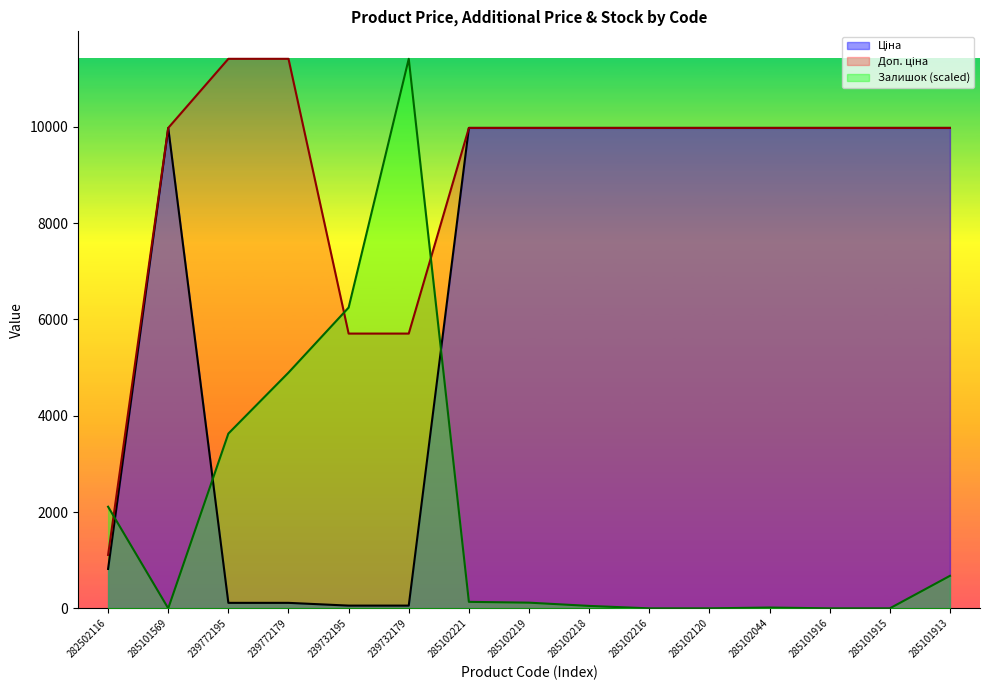

Where is the first local maximum for Ціна?

285101569